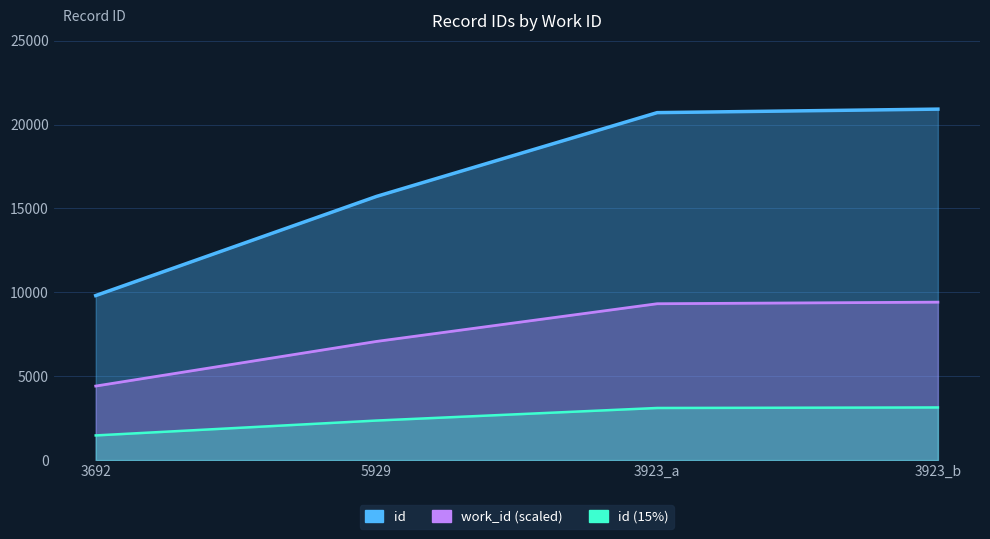

What is the value of the 1st point from the left?

9807